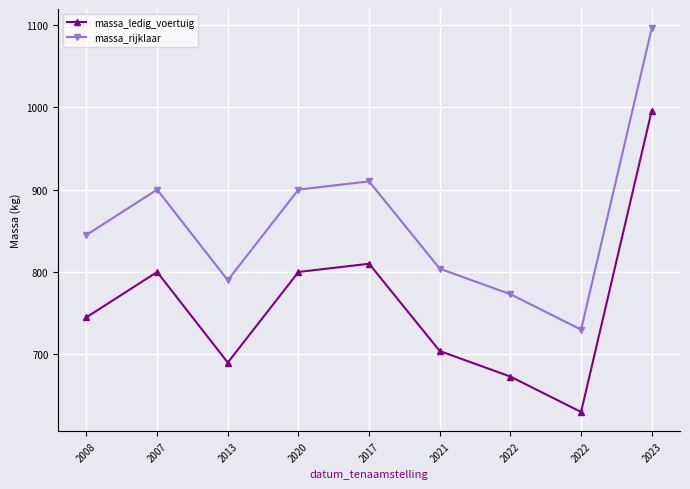

True or false: massa_ledig_voertuig and massa_rijklaar cross at least once.

False